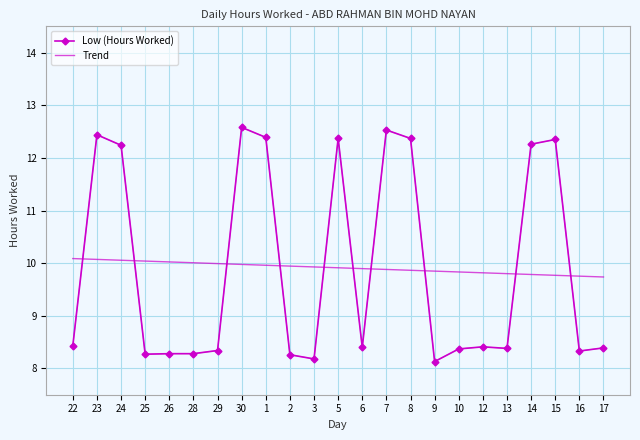

What is the sum of the Low (Hours Worked) values at 23 and 12?

20.9